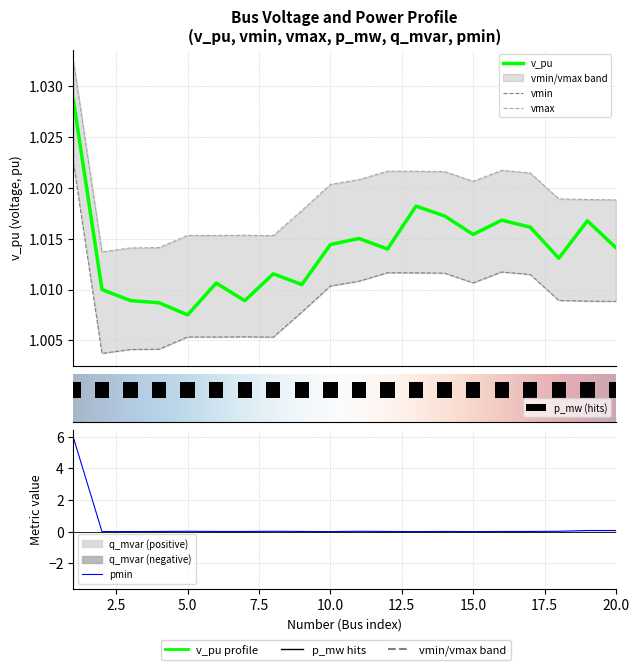

Which has a higher value, 8 or 16?

16